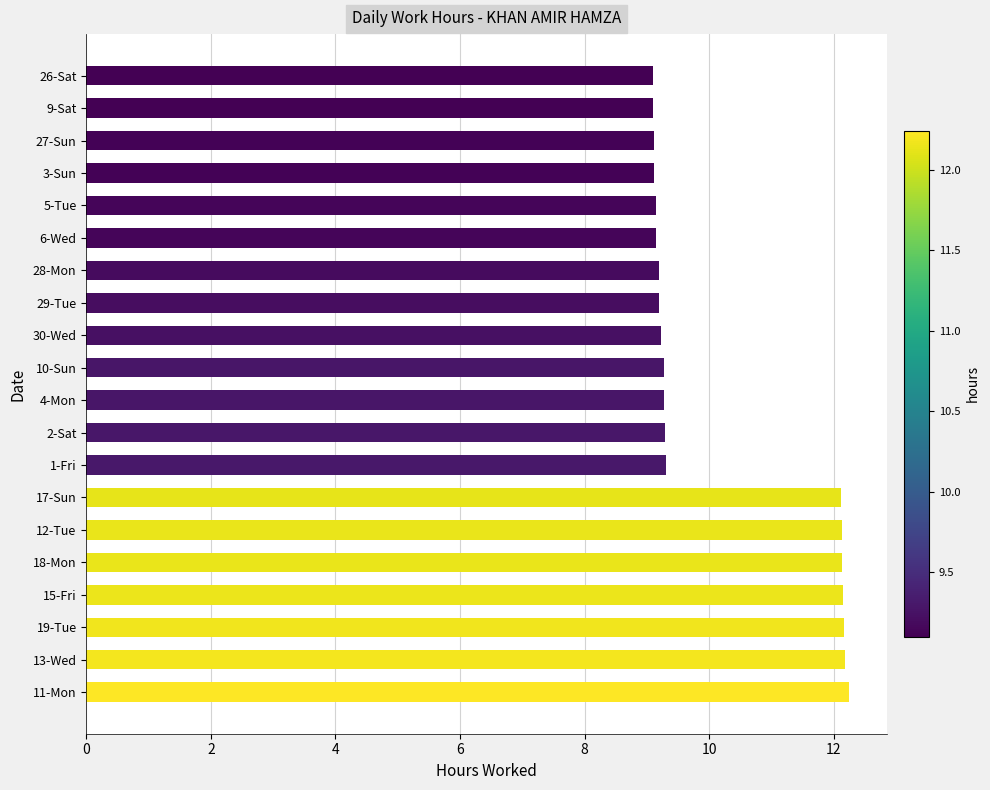

True or false: the data shows 21.8 at 13-Wed.

False